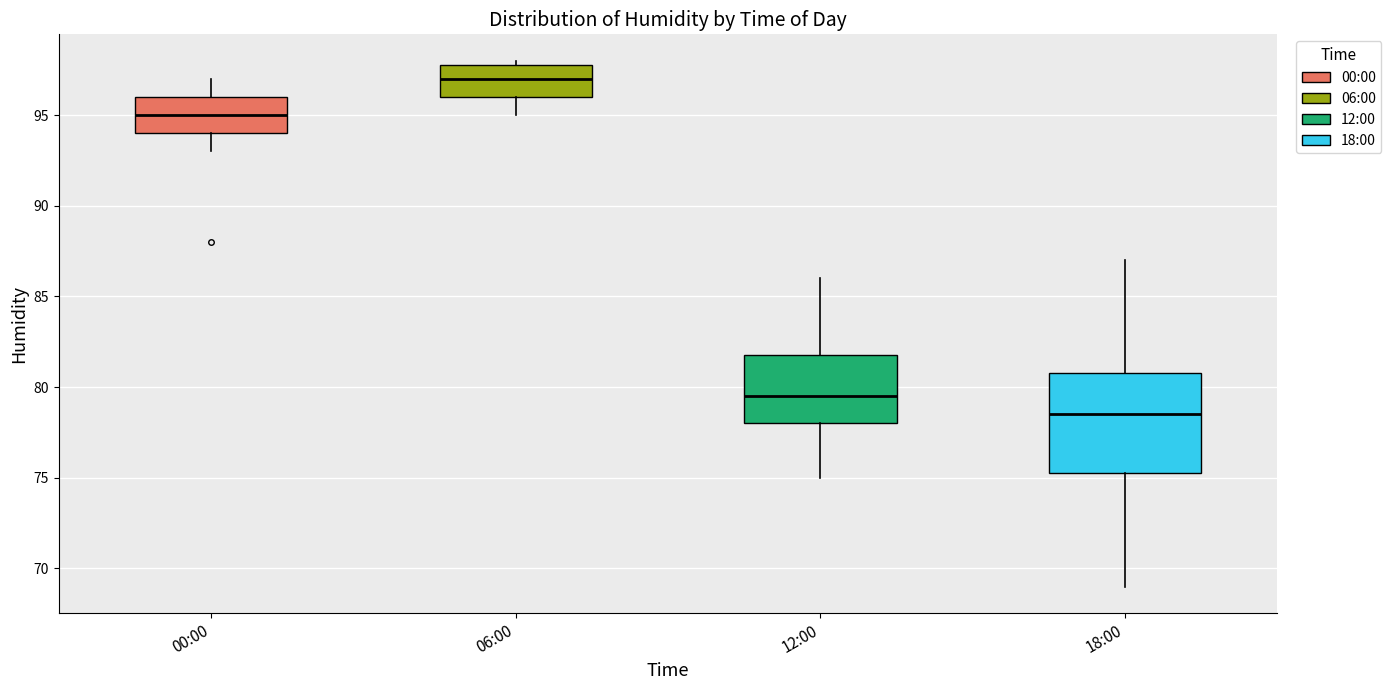

Reading left to right, transcribe this box plot: for each box, give where its median line is, the range the box spans, and where its two whiskers end, as read against the y-axis. The values are not printed on the chart, so give them approximately, as read against the axis.

00:00: median 95.0, box 94.0 to 96.0, whiskers 93.0 to 97.0
06:00: median 97.0, box 96.0 to 98.0, whiskers 95.0 to 98.0 (just above the box's upper edge)
12:00: median 79.5, box 78.0 to 82.0, whiskers 75.0 to 86.0
18:00: median 78.5, box 75.5 to 81.0, whiskers 69.0 to 87.0